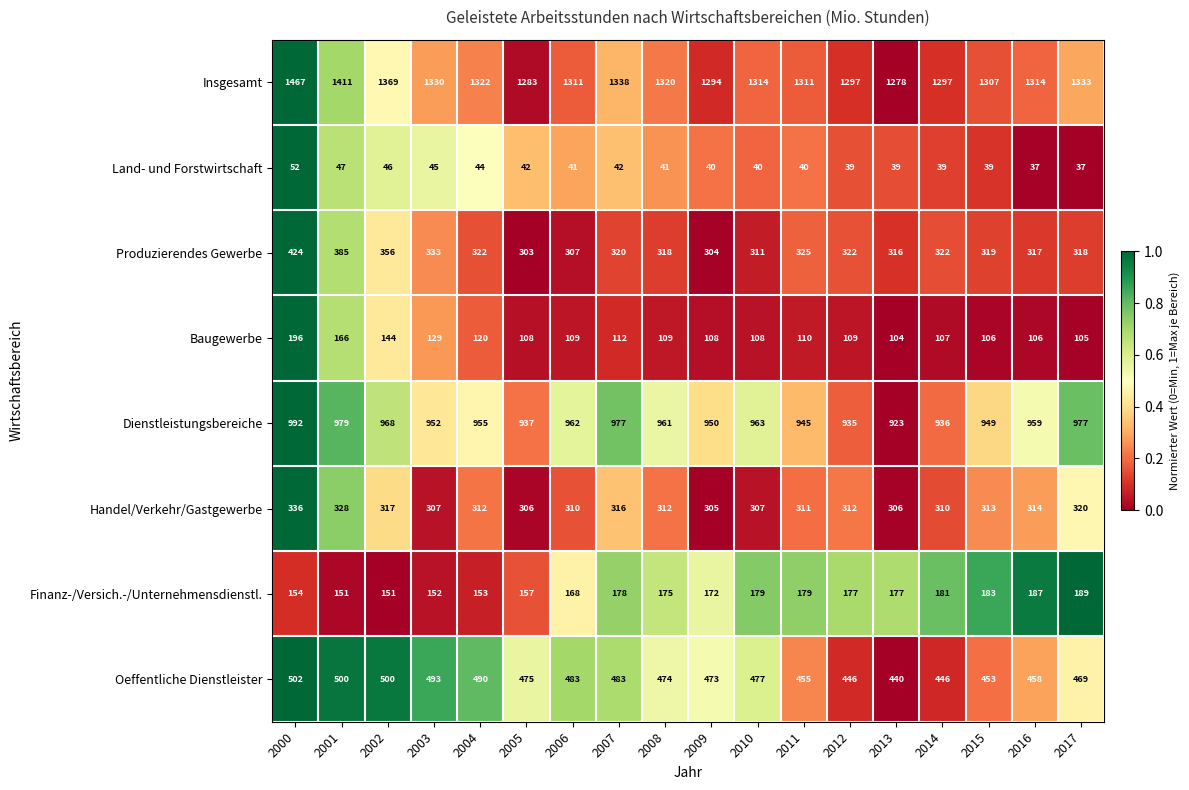

What is the difference between the second highest and second lowest values in the Baugewerbe series?

61